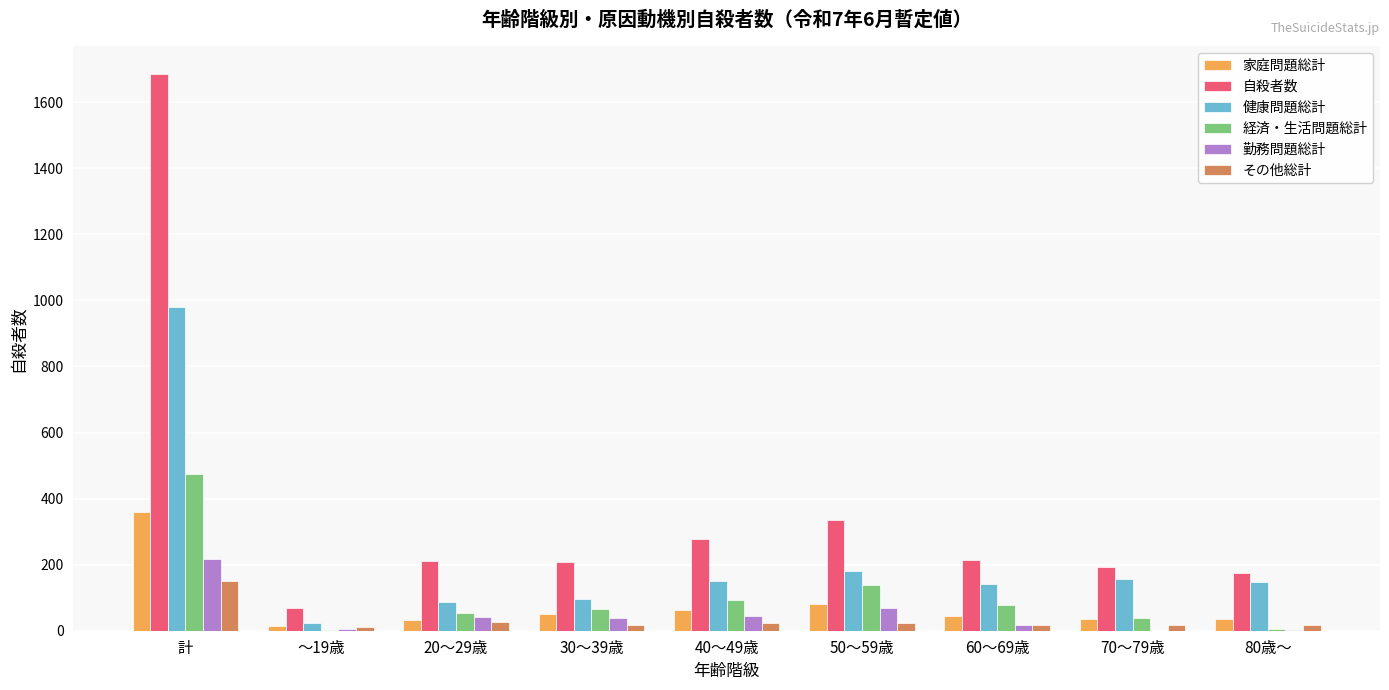

At which label does その他総計 reach its peak?

計